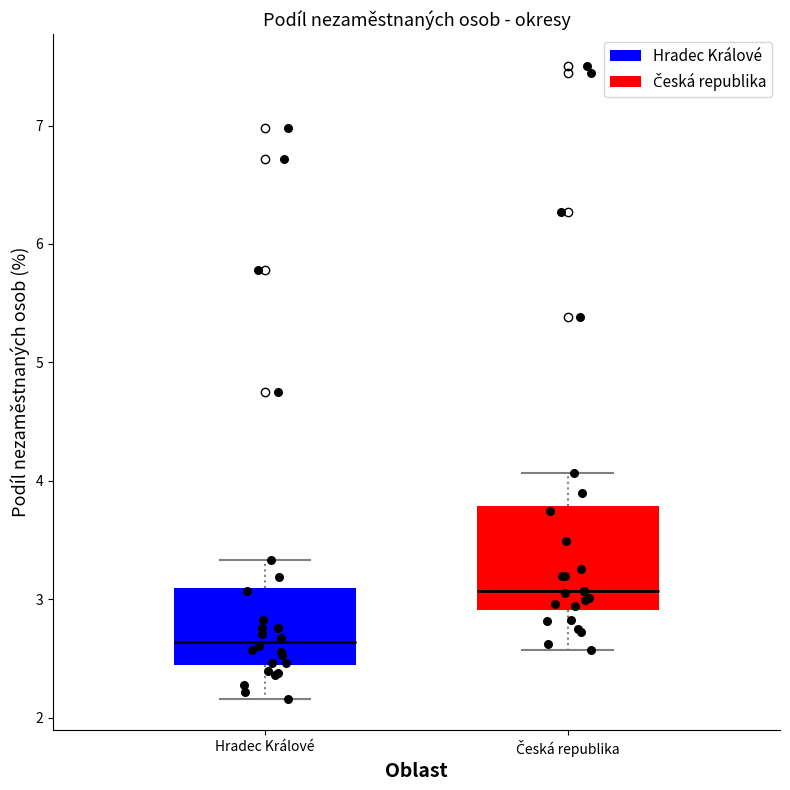

Comparing the boxes themselves (not the whiskers), which one is the tallest?

Česká republika